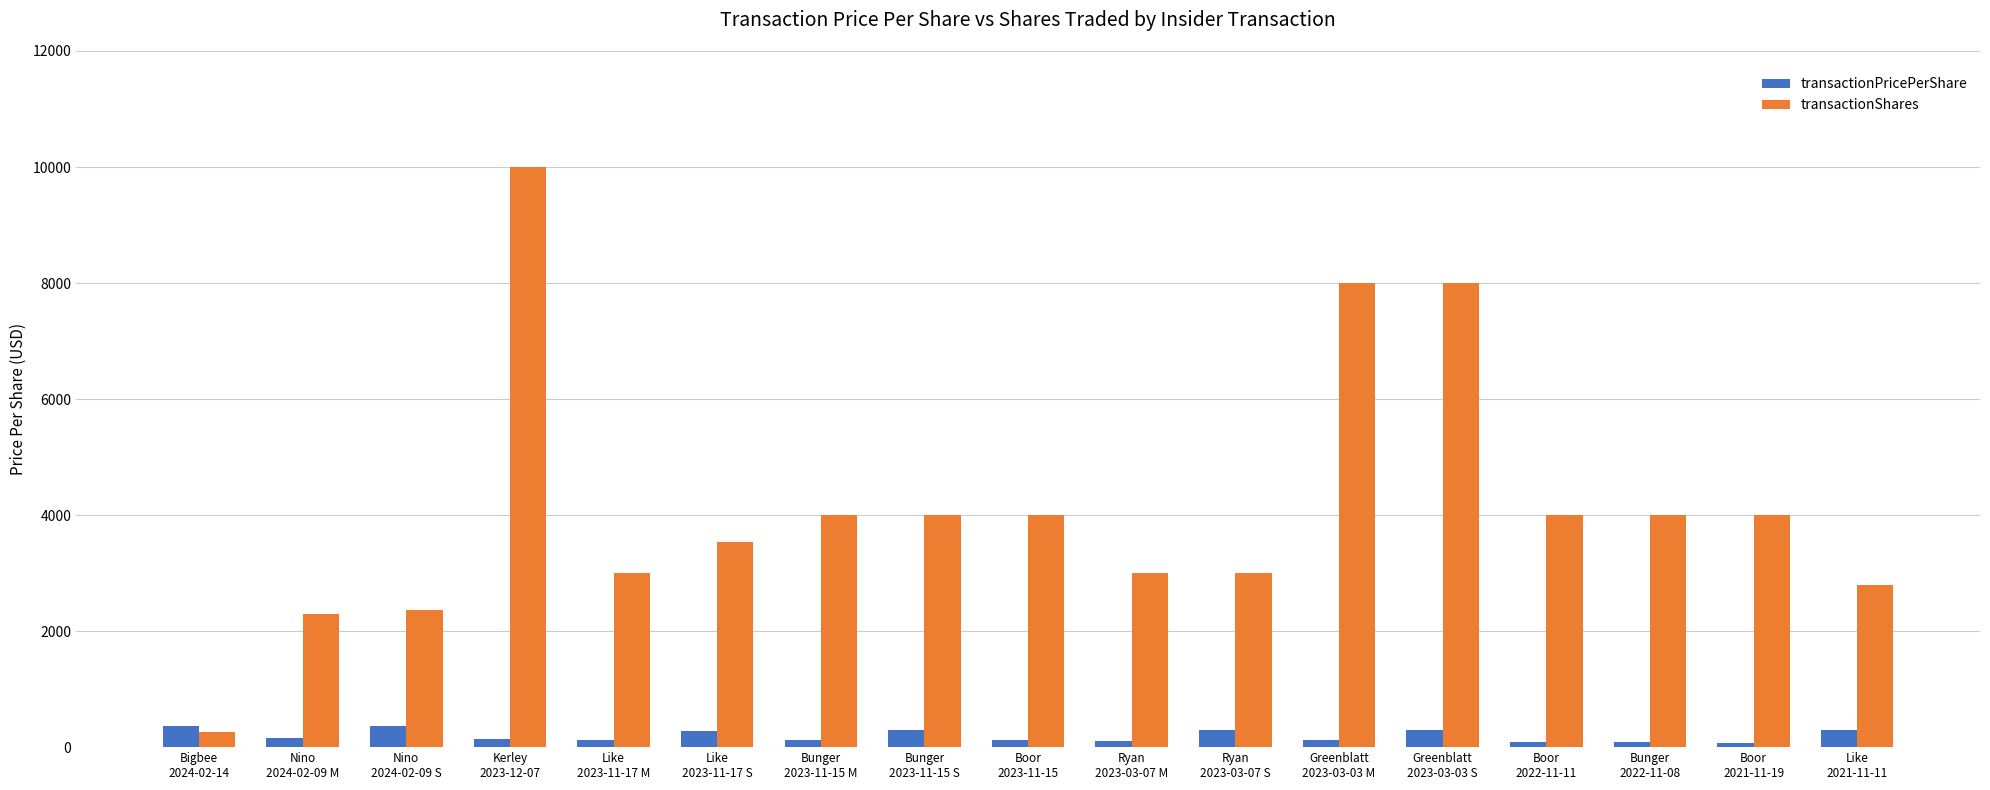

What position from the left is Nino
2024-02-09 S?

3